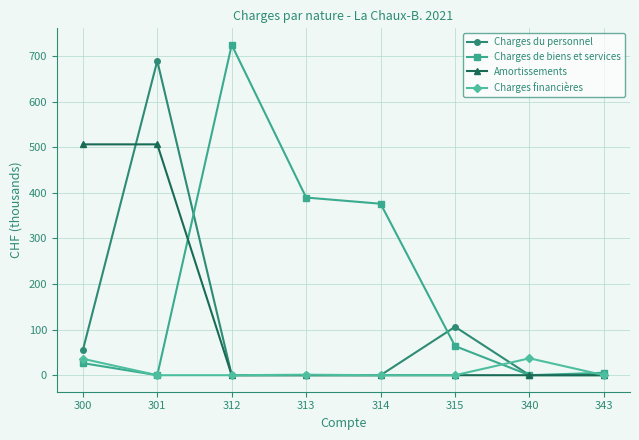

List the series in order of their peak value, highest first.

Charges de biens et services, Charges du personnel, Amortissements, Charges financières